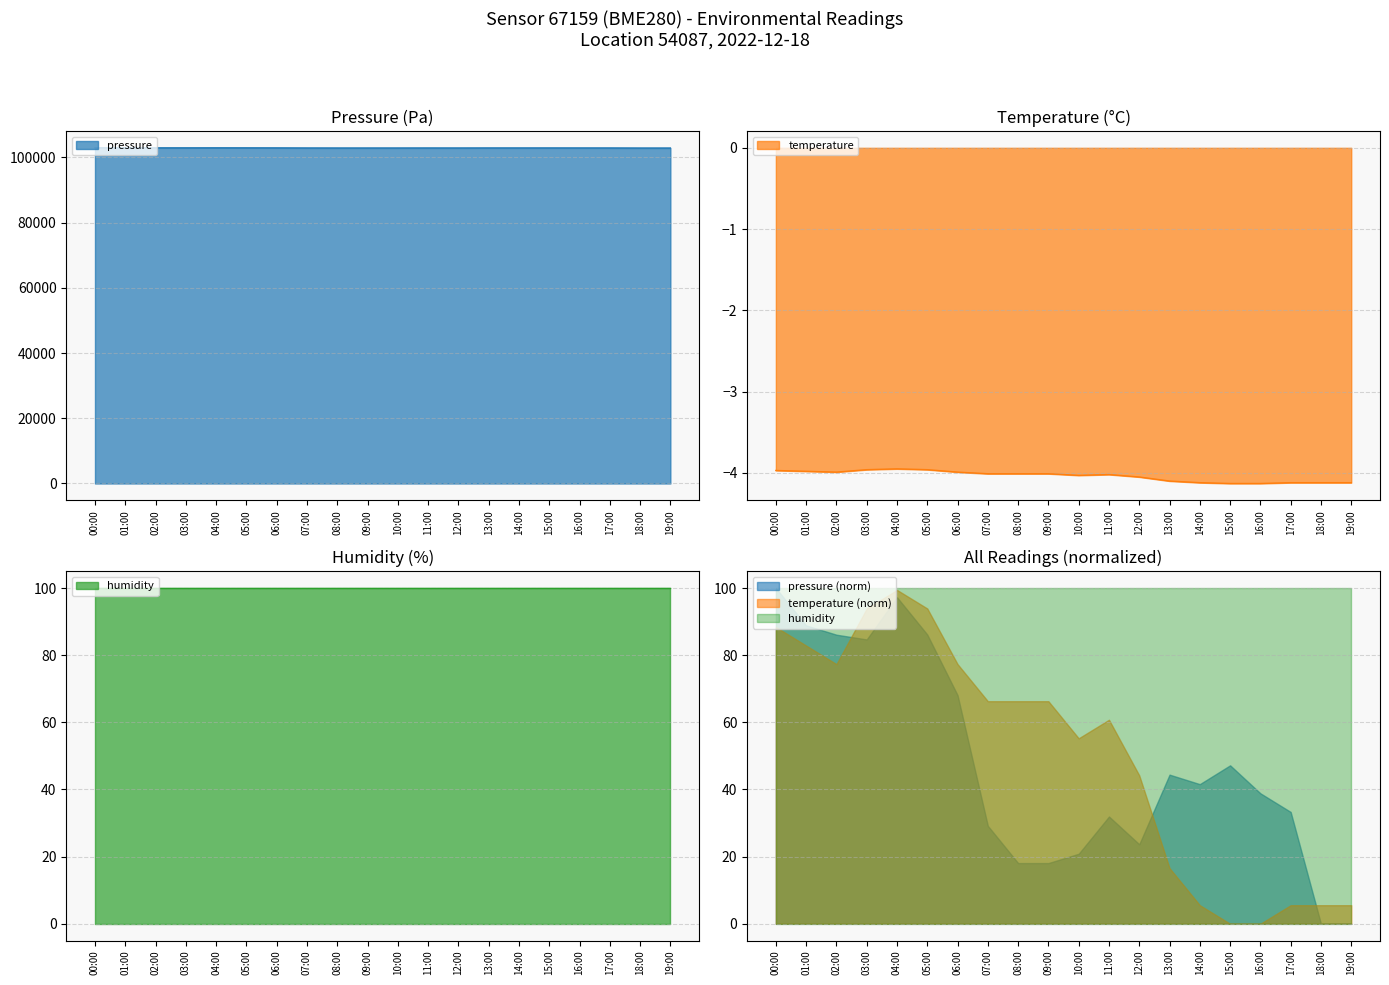

Between 10:00 and 08:00, which is larger?

10:00